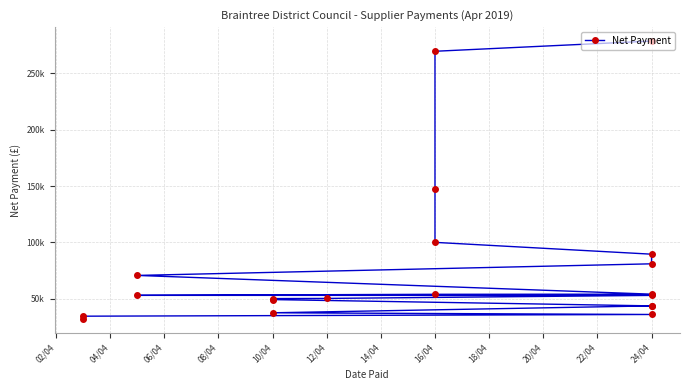

Does the chart have visible grid lines?

Yes